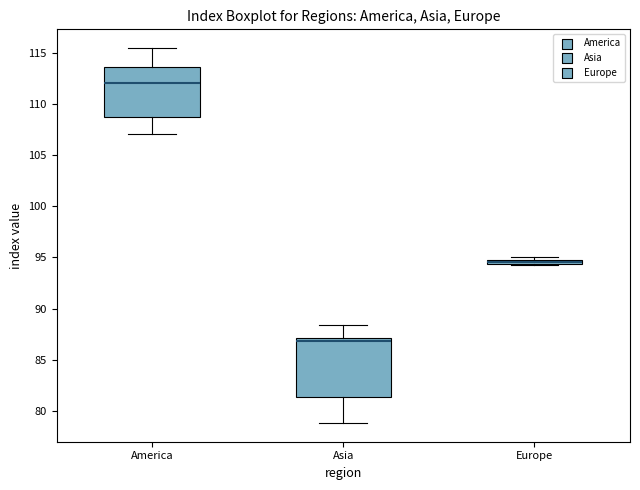

Comparing the boxes themselves (not the whiskers), which one is the tallest?

Asia